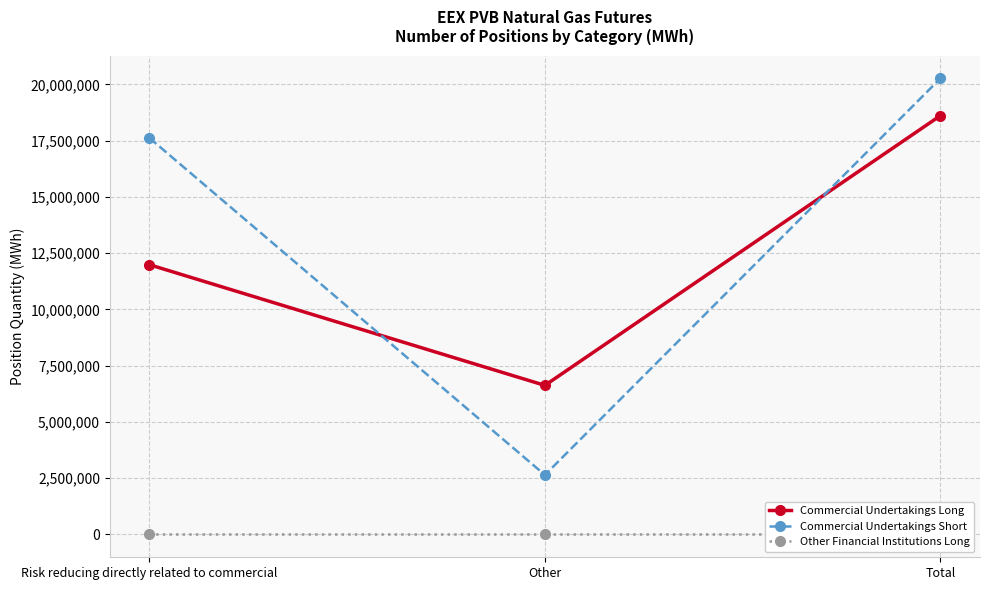

Reading left to right, what are all the values shown in this chart?

Commercial Undertakings Long: Risk reducing directly related to commercial=11990090	Other=6626220	Total=18616310
Commercial Undertakings Short: Risk reducing directly related to commercial=17626070	Other=2645040	Total=20271110
Other Financial Institutions Long: Risk reducing directly related to commercial=0	Other=0	Total=0